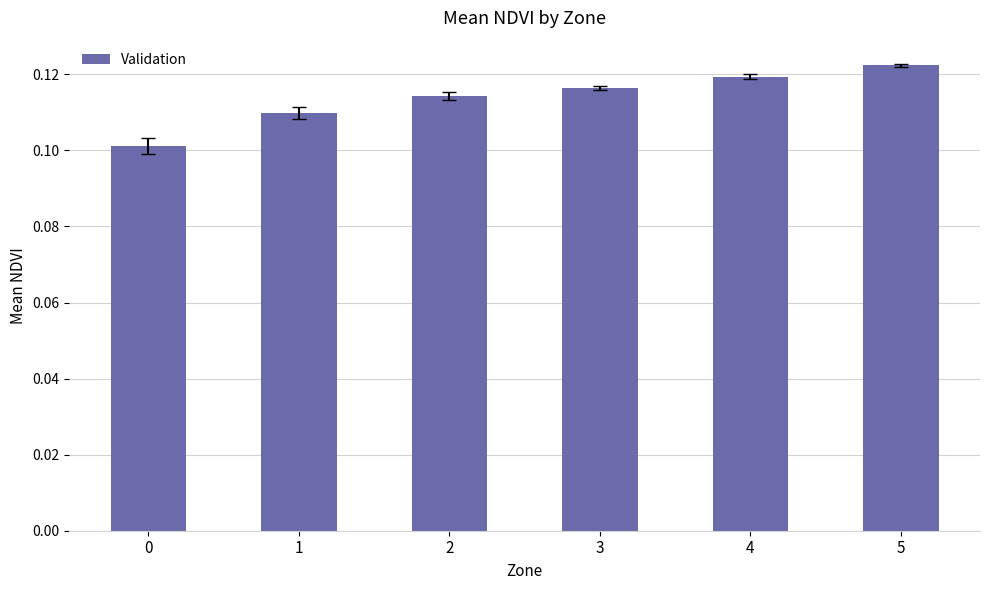

List the labels in order of value, smallest first.

0, 1, 2, 3, 4, 5